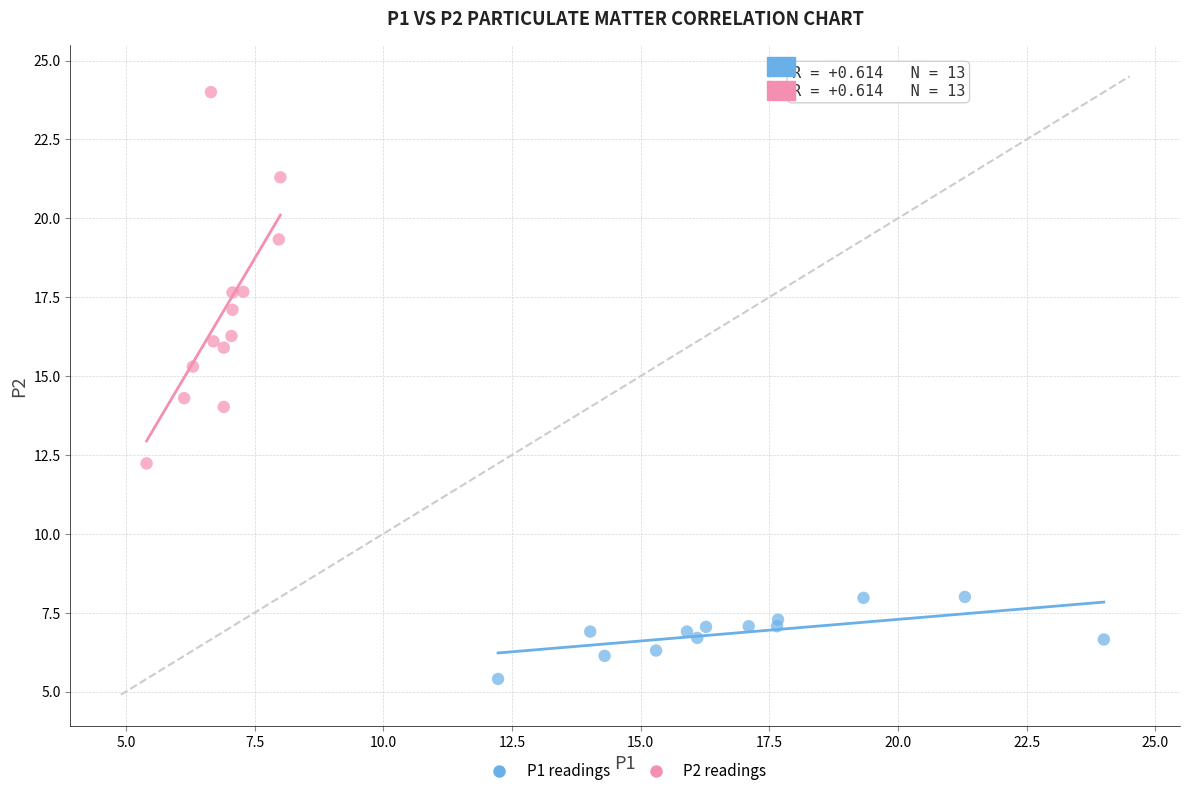

What are all the series names shown in the legend?

P1 readings, P2 readings